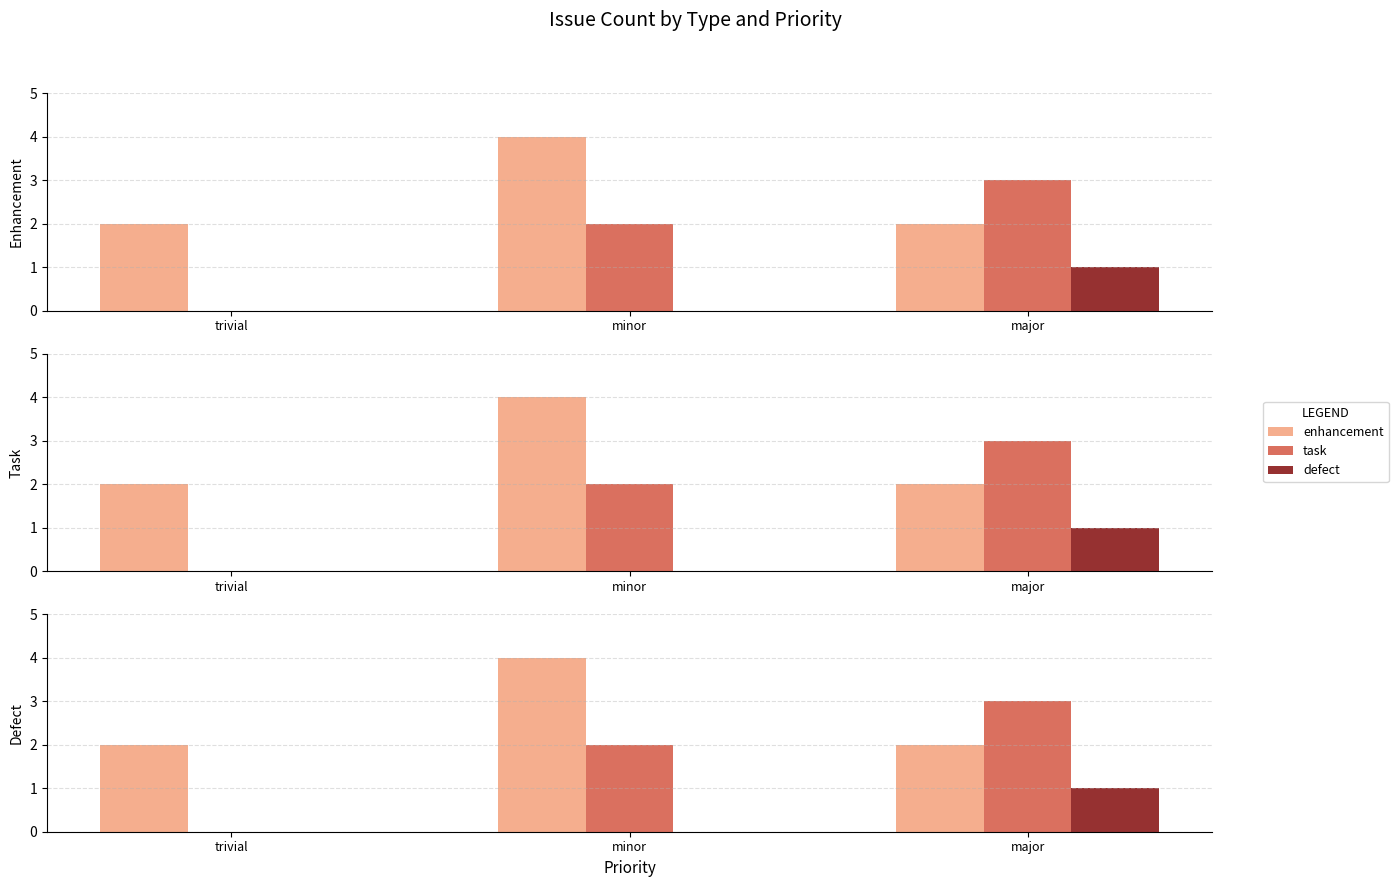

Are the bars grouped side by side (vs. stacked)?

Yes